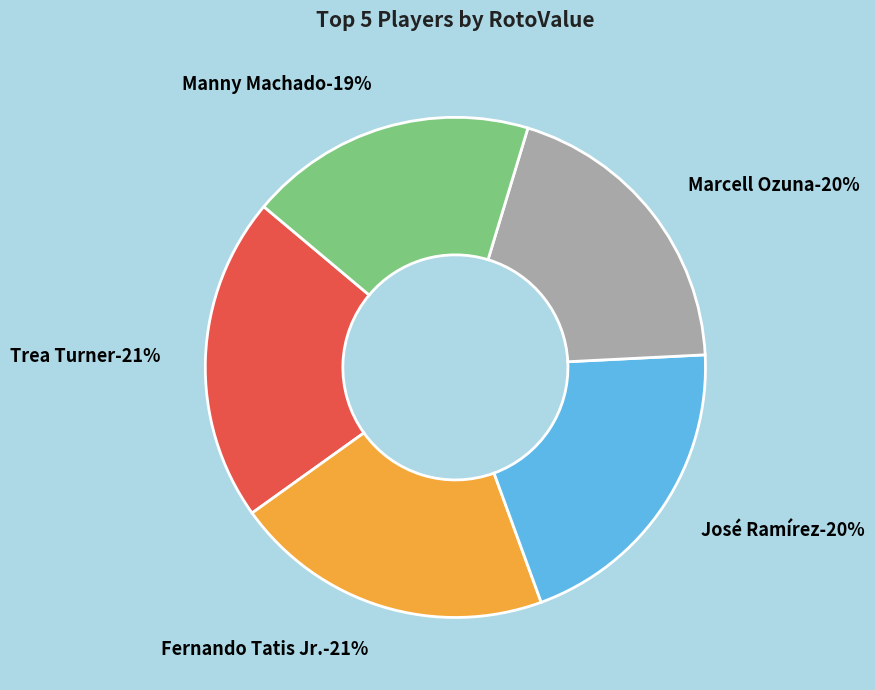

Count the number of slices in the pie.

5